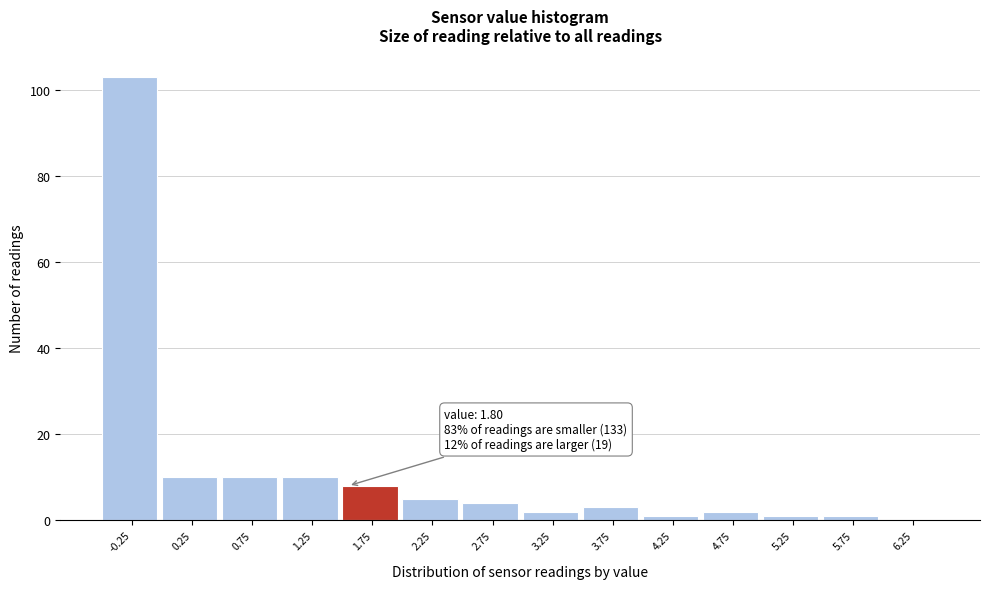

Reading left to right, what are all the values shown in this chart?

-0.25=103	0.25=10	0.75=10	1.25=10	1.75=8	2.25=5	2.75=4	3.25=2	3.75=3	4.25=1	4.75=2	5.25=1	5.75=1	6.25=0